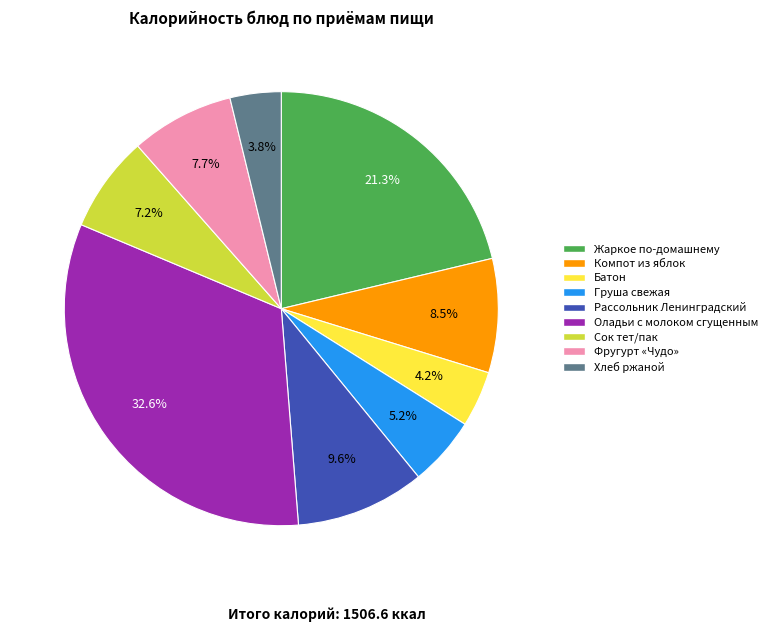

Between Оладьи с молоком сгущенным and Фругурт «Чудо», which is larger?

Оладьи с молоком сгущенным